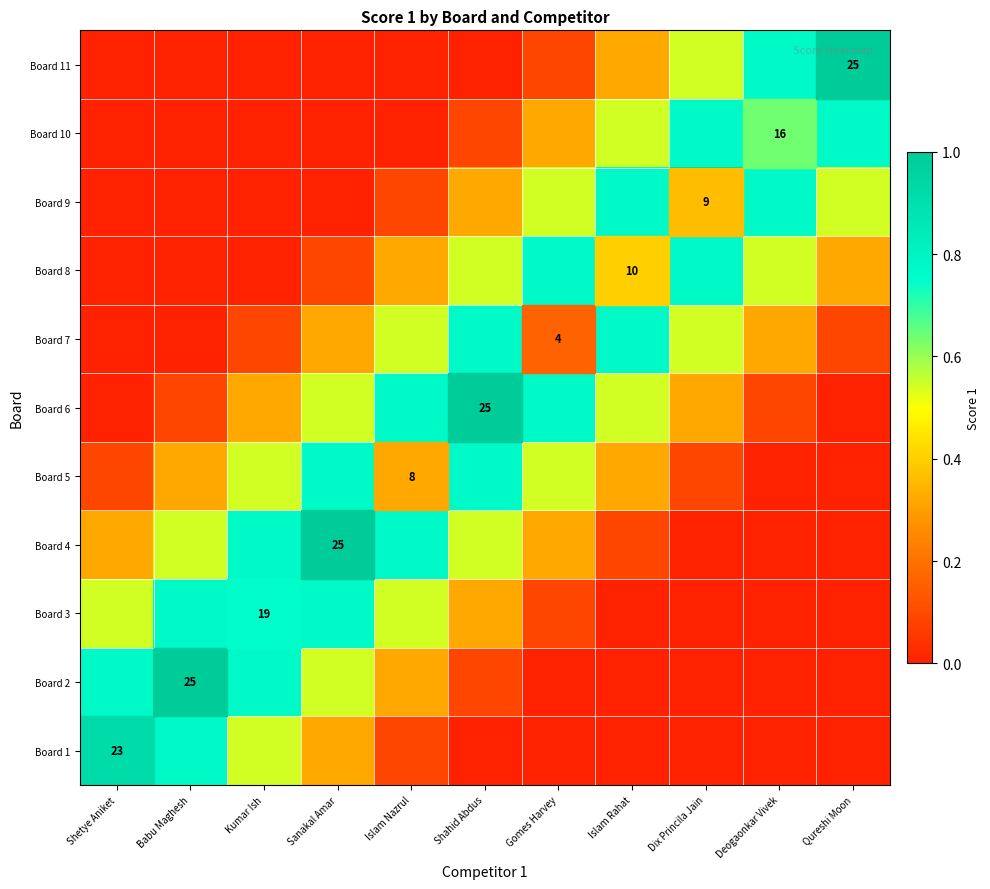

Between Dix Princila Jain and Deogaonkar Vivek, which is larger?

Dix Princila Jain